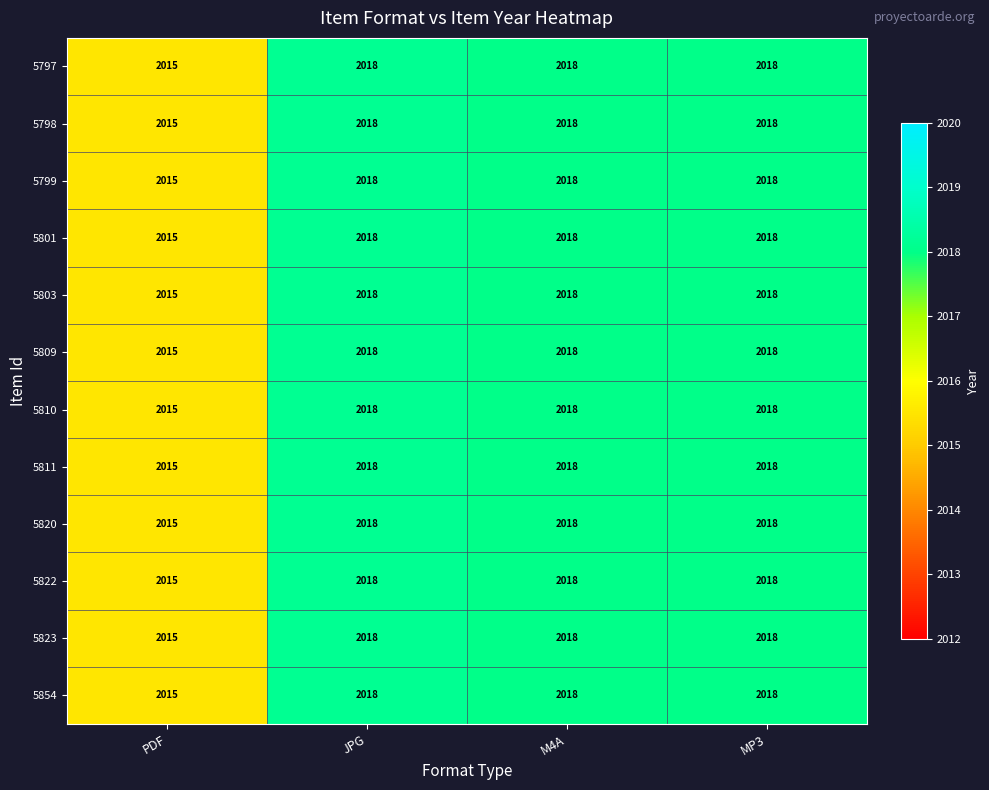

How many 5810 values are between 2018 and 2019?

3